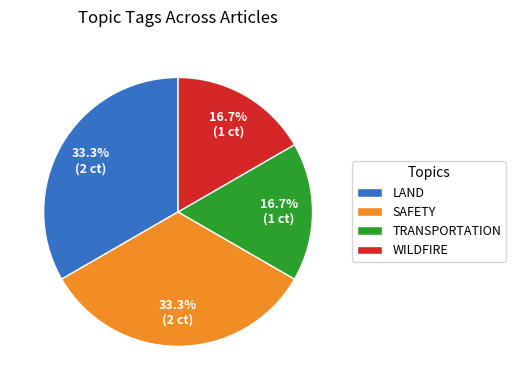

How much of the chart is everything except LAND?

66.7%